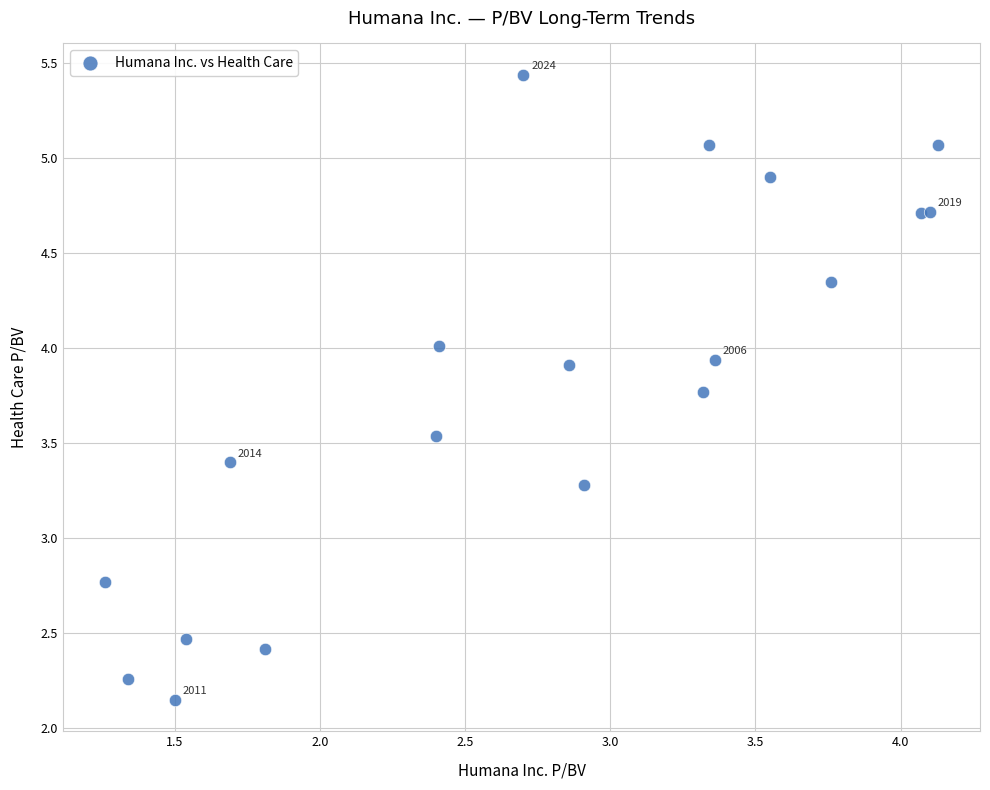

What Y value in the scatter plot is closest to 3?

2.8